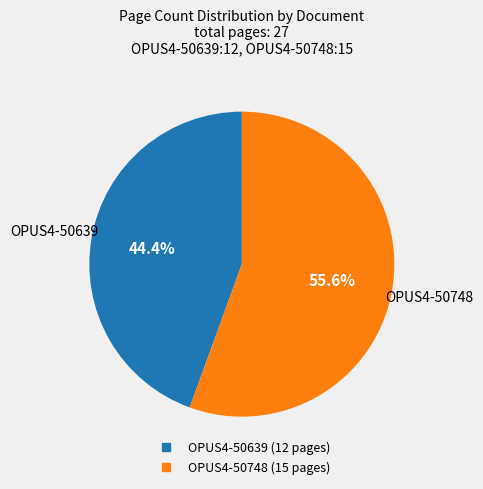

Which category has the biggest portion of the pie?

OPUS4-50748